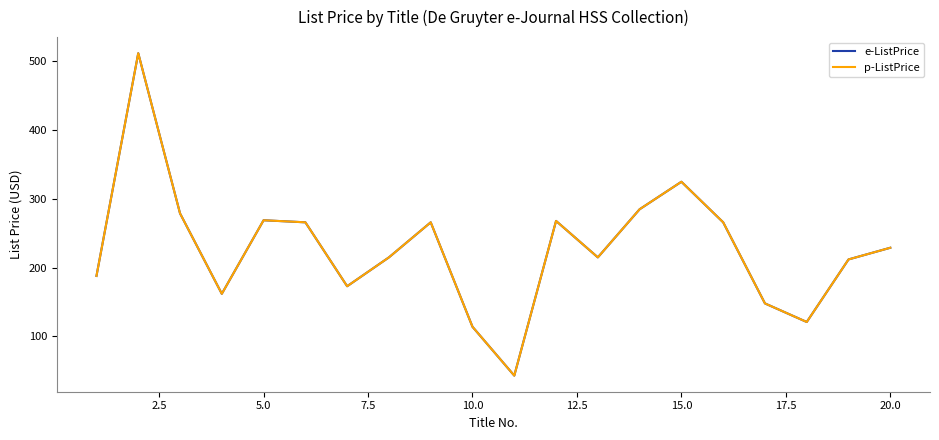

Does the chart have visible grid lines?

No